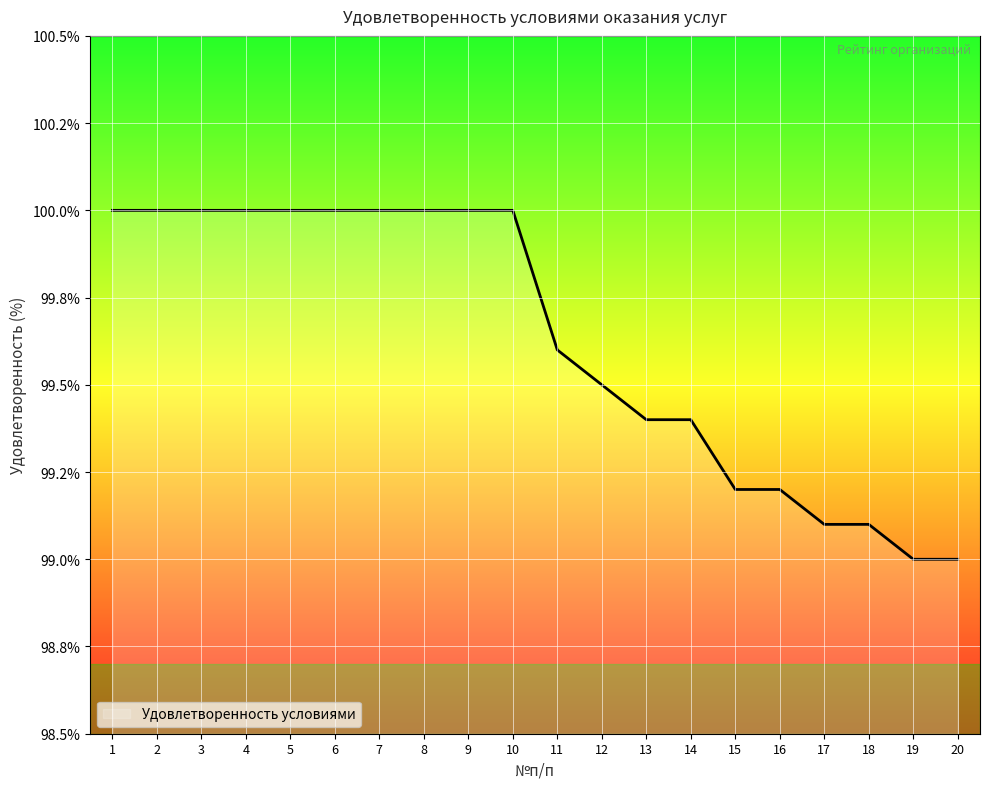

Reading right to left, extract all data points from this chart.

99.0	99.0	99.1	99.1	99.2	99.2	99.4	99.4	99.5	99.6	100.0	100.0	100.0	100.0	100.0	100.0	100.0	100.0	100.0	100.0